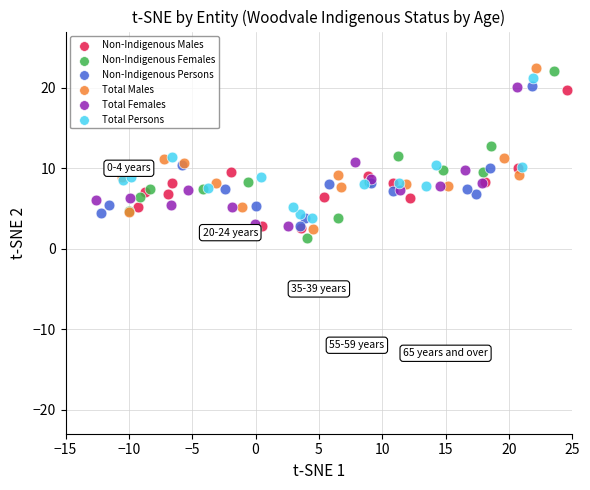

Which series has the widest spread of Y values?

Non-Indigenous Females